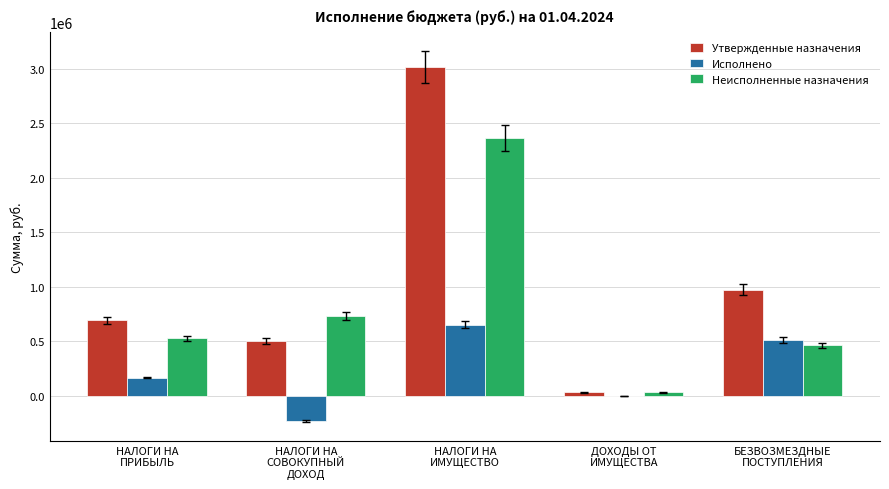

Read the Утвержденные назначения value at НАЛОГИ НА
ПРИБЫЛЬ.

691362.0